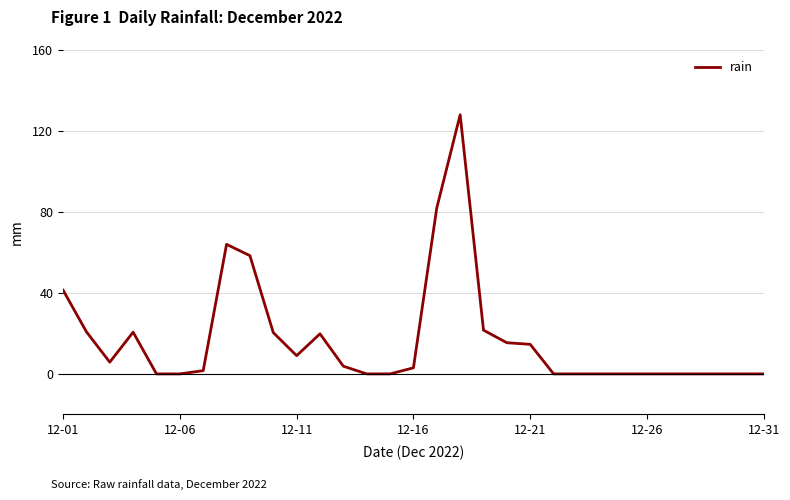

How many lines are shown in the chart?

1